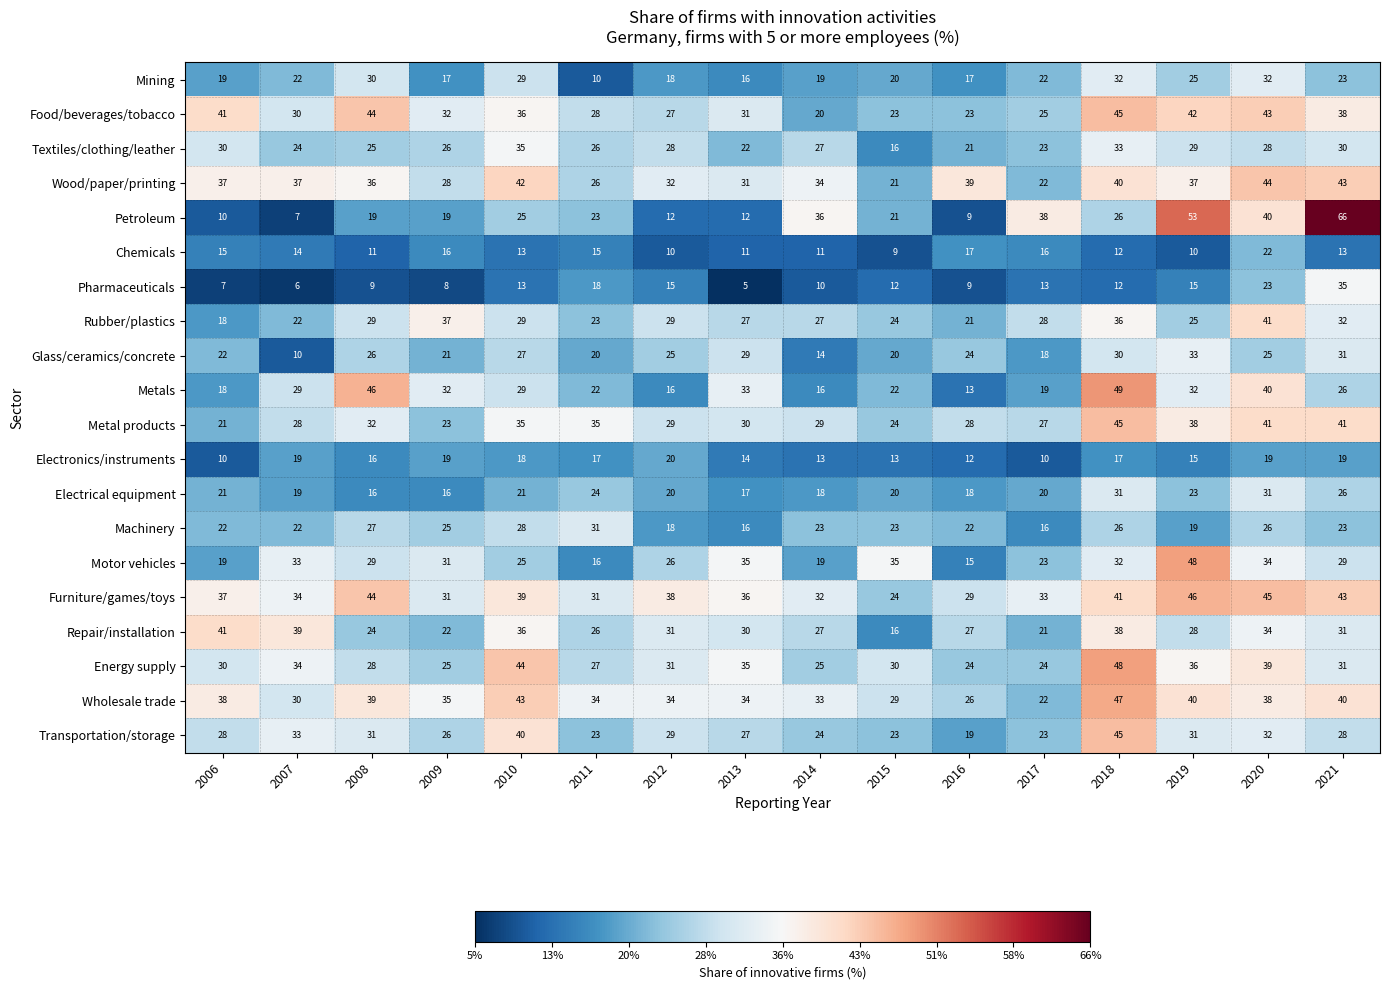

At which category is the sum across all series the highest?

2018